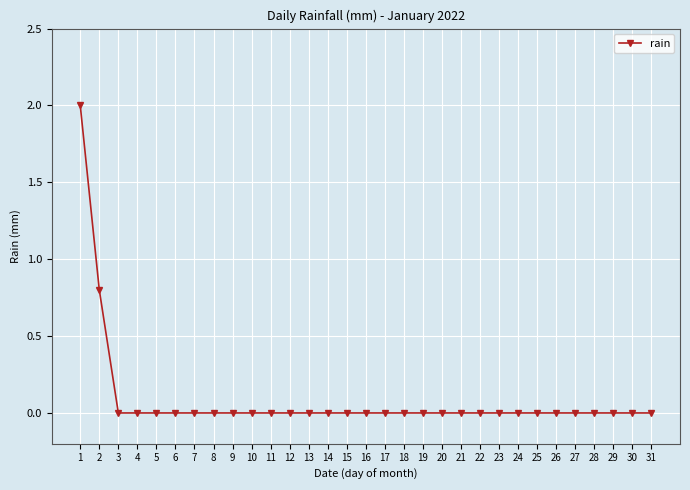

The chart shows a value of -1.1 at 26. True or false?

False